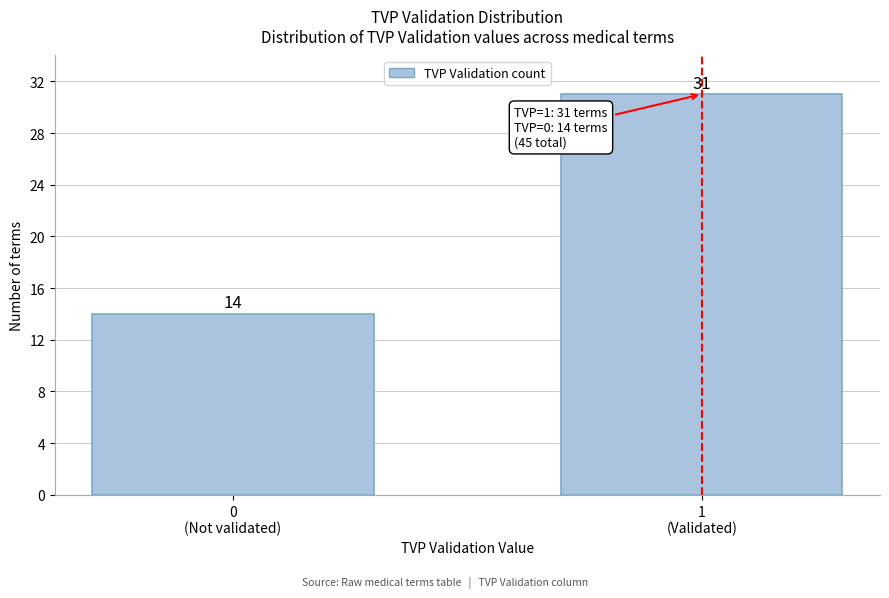

Reading left to right, what are all the values shown in this chart?

14	31